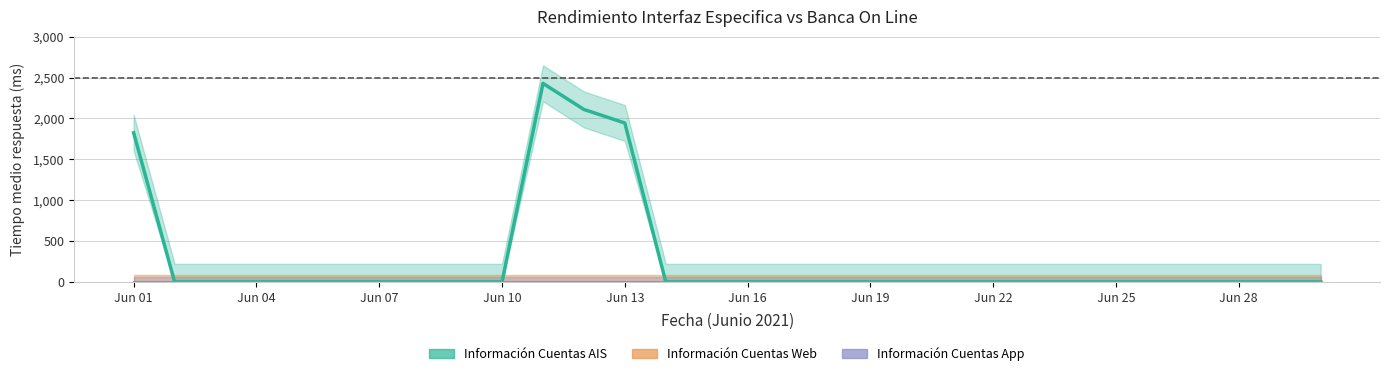

Reading left to right, transcribe all the data shown in this chart.

Información Cuentas AIS (Tiempo medio respuesta): 01=1824.0	02=0.0	03=0.0	04=0.0	05=0.0	06=0.0	07=0.0	08=0.0	09=0.0	10=0.0	11=2429.3	12=2110.0	13=1944.0	14=0.0	15=0.0	16=0.0	17=0.0	18=0.0	19=0.0	20=0.0	21=0.0	22=0.0	23=0.0	24=0.0	25=0.0	26=0.0	27=0.0	28=0.0	29=0.0	30=0.0
Información Cuentas Web (Tiempo medio respuesta): 01=0.0	02=0.0	03=0.0	04=0.0	05=0.0	06=0.0	07=0.0	08=0.0	09=0.0	10=0.0	11=0.0	12=0.0	13=0.0	14=0.0	15=0.0	16=0.0	17=0.0	18=0.0	19=0.0	20=0.0	21=0.0	22=0.0	23=0.0	24=0.0	25=0.0	26=0.0	27=0.0	28=0.0	29=0.0	30=0.0
Información Cuentas App (Tiempo medio respuesta): 01=0.0	02=0.0	03=0.0	04=0.0	05=0.0	06=0.0	07=0.0	08=0.0	09=0.0	10=0.0	11=0.0	12=0.0	13=0.0	14=0.0	15=0.0	16=0.0	17=0.0	18=0.0	19=0.0	20=0.0	21=0.0	22=0.0	23=0.0	24=0.0	25=0.0	26=0.0	27=0.0	28=0.0	29=0.0	30=0.0